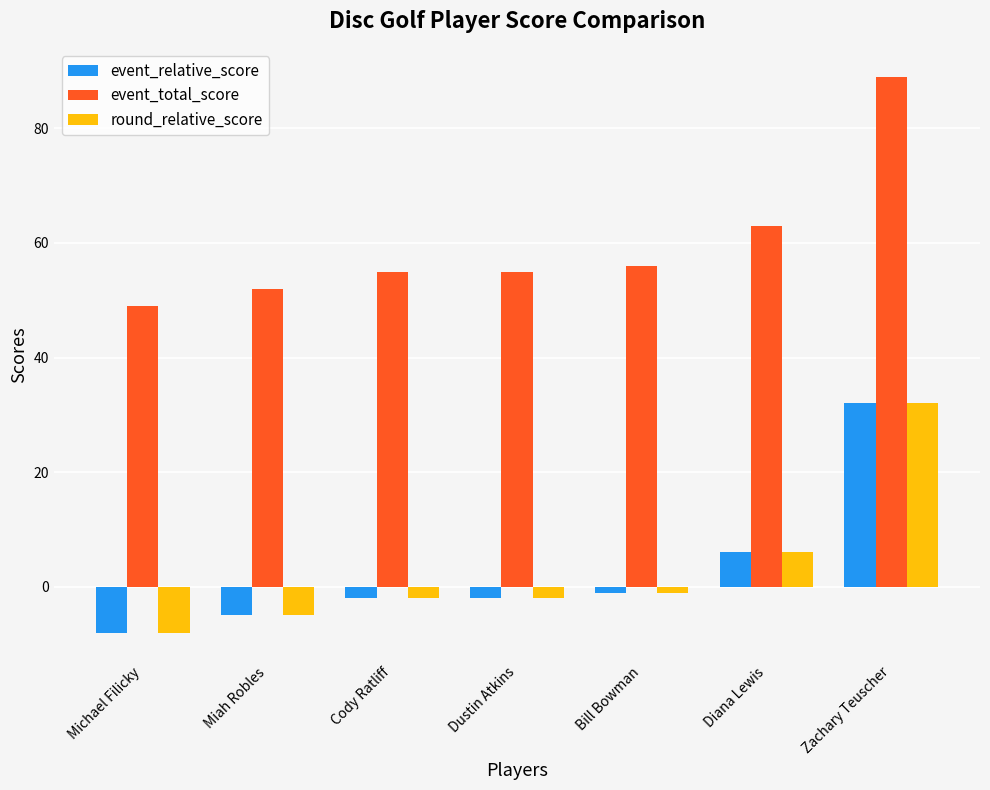

How many negative values does the round_relative_score series have?

5